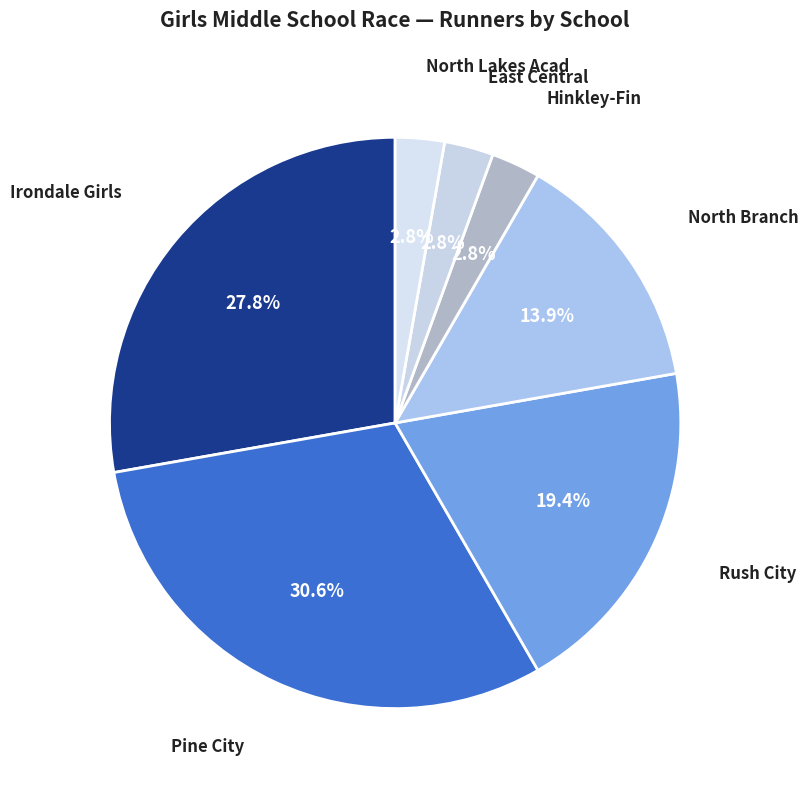

Is the sum of Hinkley-Fin and Rush City greater than half?

No